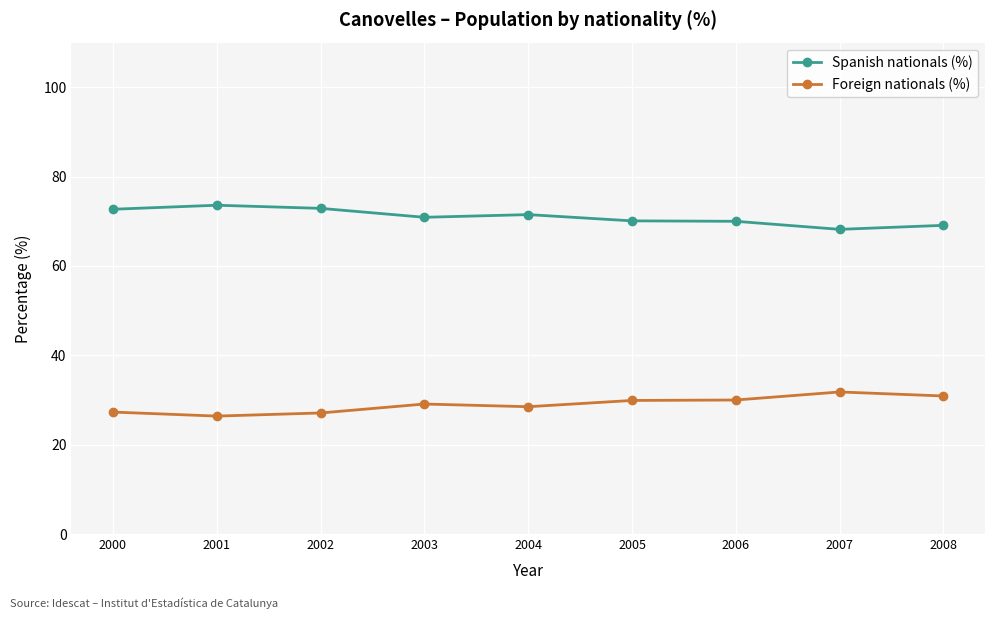

What is the value of the Foreign nationals (%) point at the 4th from the left?

29.1